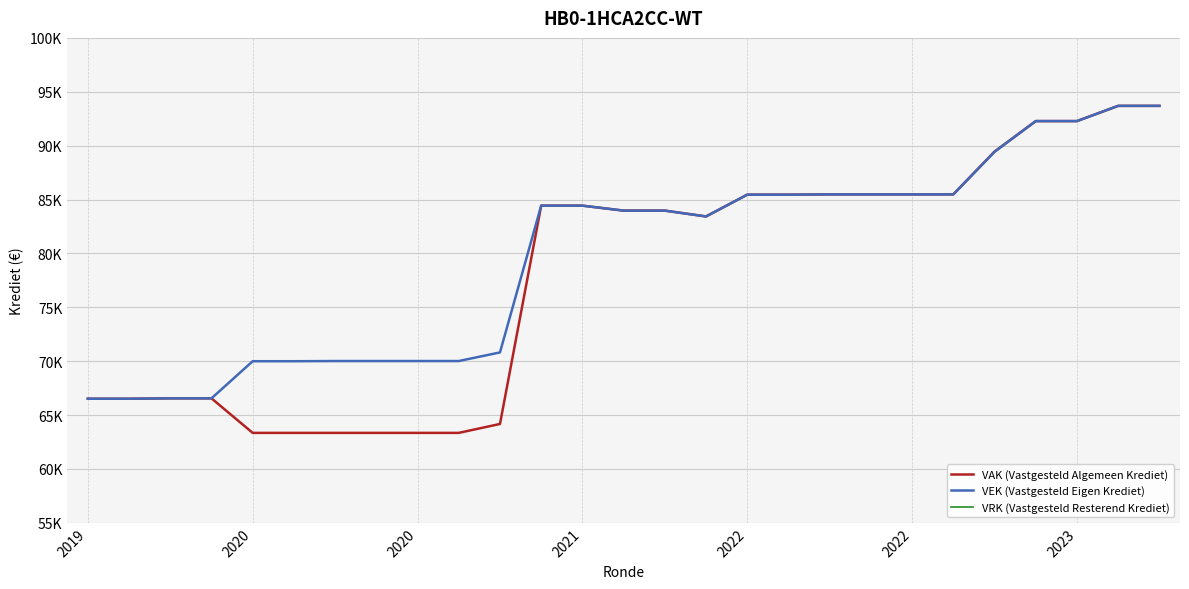

Does the chart display data point markers on the line(s)?

No